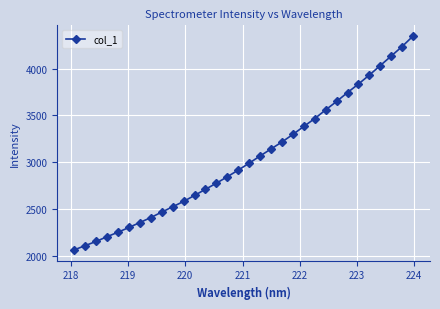

What is the value of the 26th point from the left?

3743.2